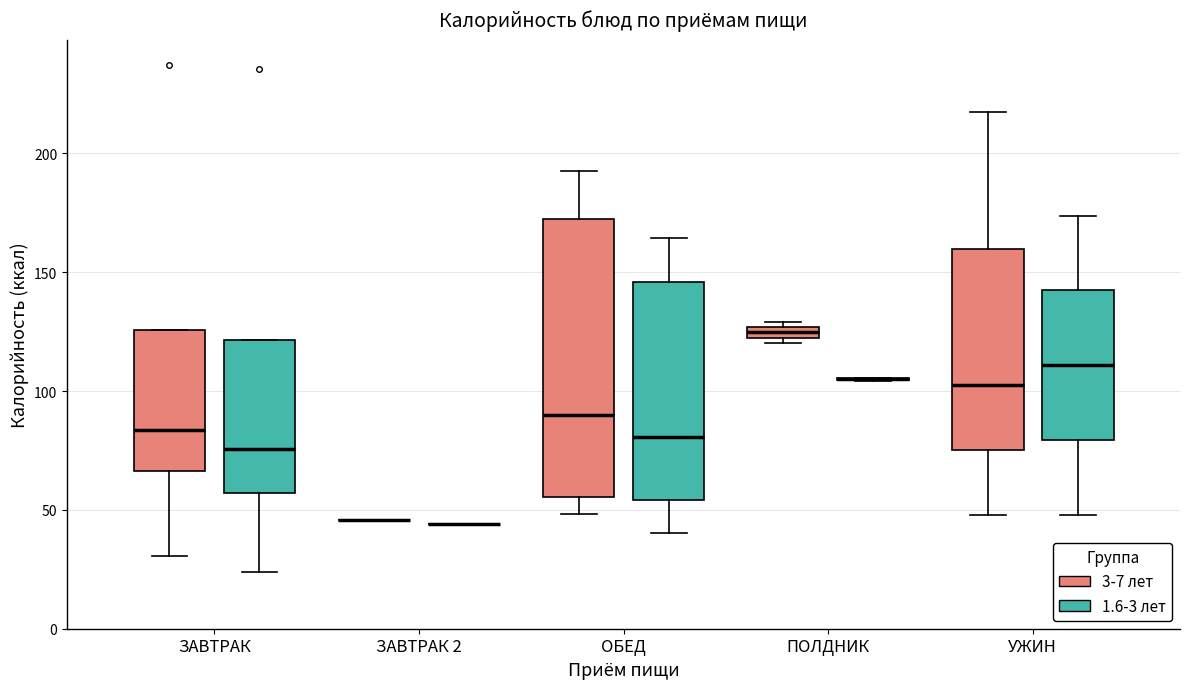

Which box is the tallest, from its lower edge to its upper edge?

ОБЕД (3-7 лет)